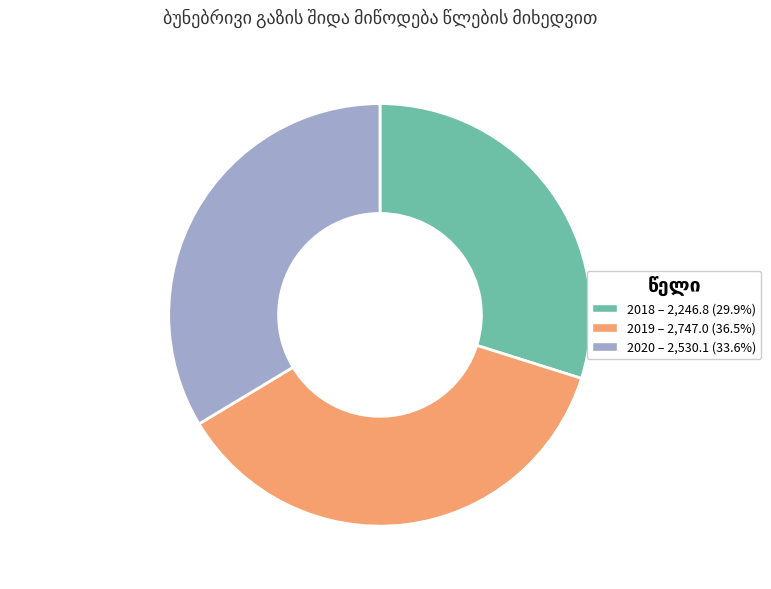

Is there a majority slice in this chart?

No